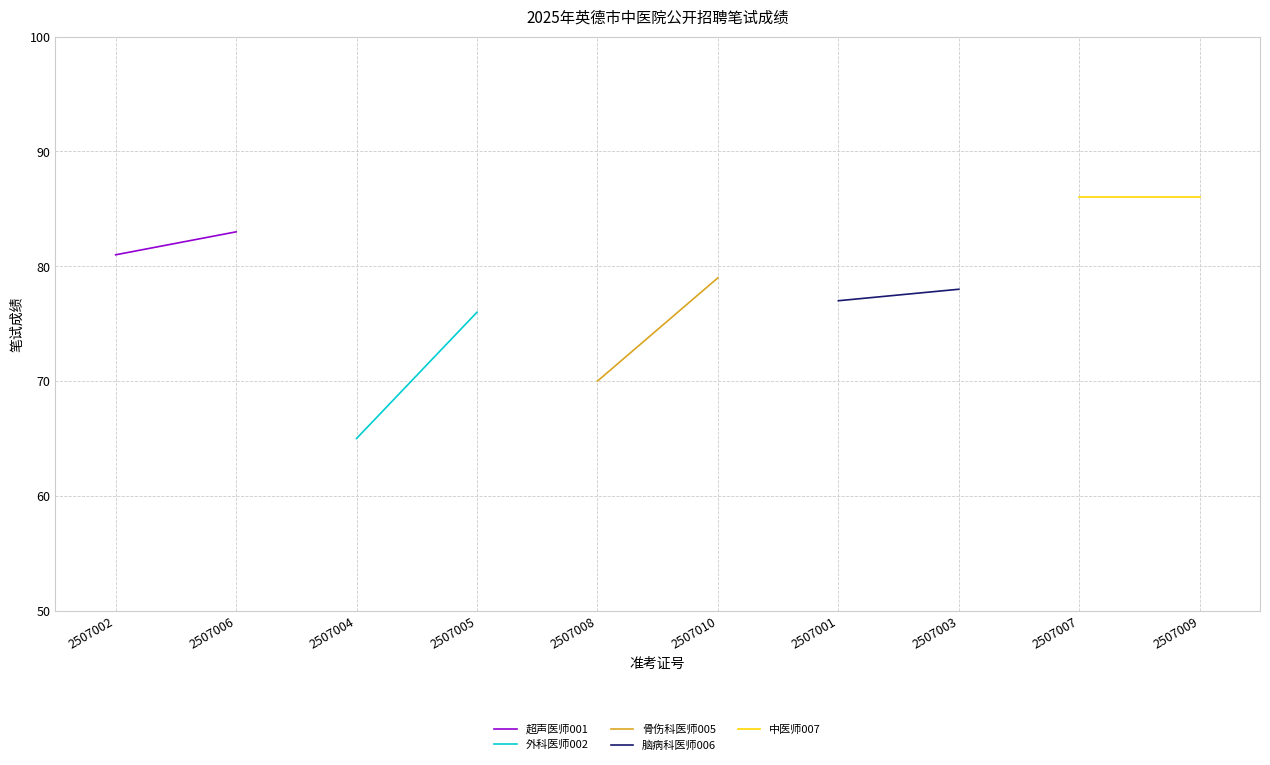

What are all the series names shown in the legend?

超声医师001, 外科医师002, 骨伤科医师005, 脑病科医师006, 中医师007